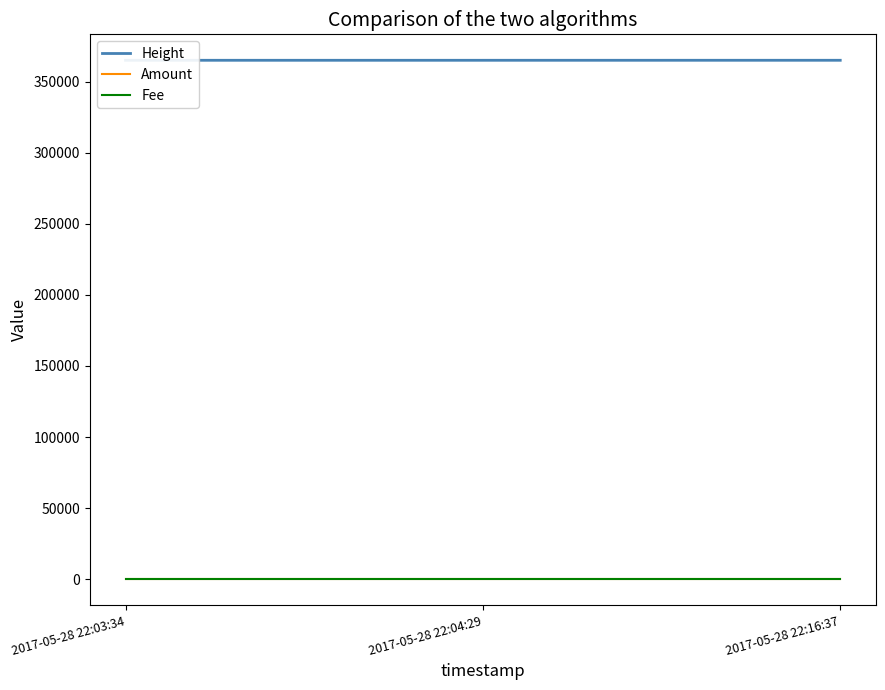

Reading left to right, what are all the values shown in this chart?

Height: 2017-05-28 22:03:34=365021	2017-05-28 22:04:29=365022	2017-05-28 22:16:37=365029
Amount: 2017-05-28 22:03:34=1	2017-05-28 22:04:29=1	2017-05-28 22:16:37=1
Fee: 2017-05-28 22:03:34=1	2017-05-28 22:04:29=1	2017-05-28 22:16:37=1